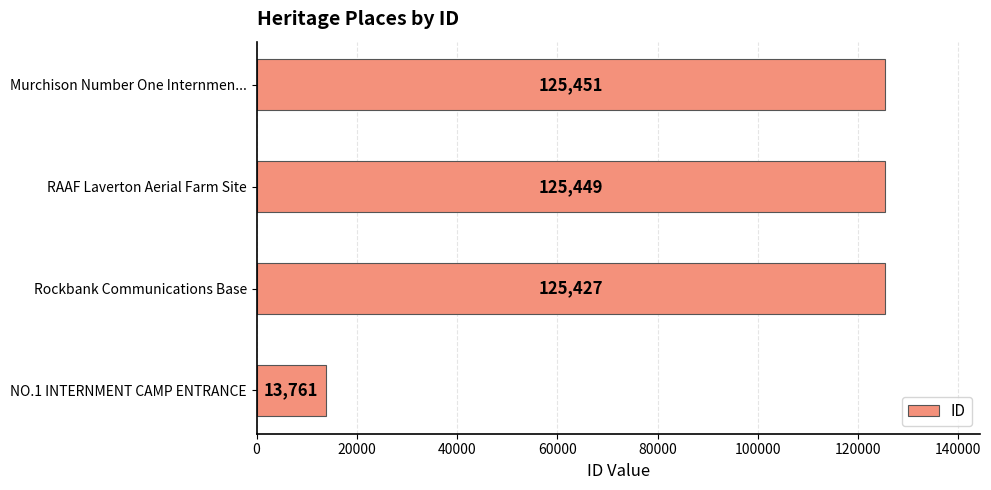

List the labels in order of value, largest first.

Murchison Number One Internmen..., RAAF Laverton Aerial Farm Site, Rockbank Communications Base, NO.1 INTERNMENT CAMP ENTRANCE